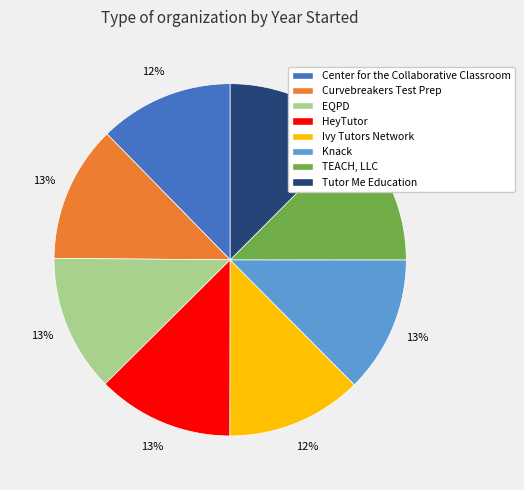

To the nearest percent, what percentage of the pie is Curvebreakers Test Prep?

13%